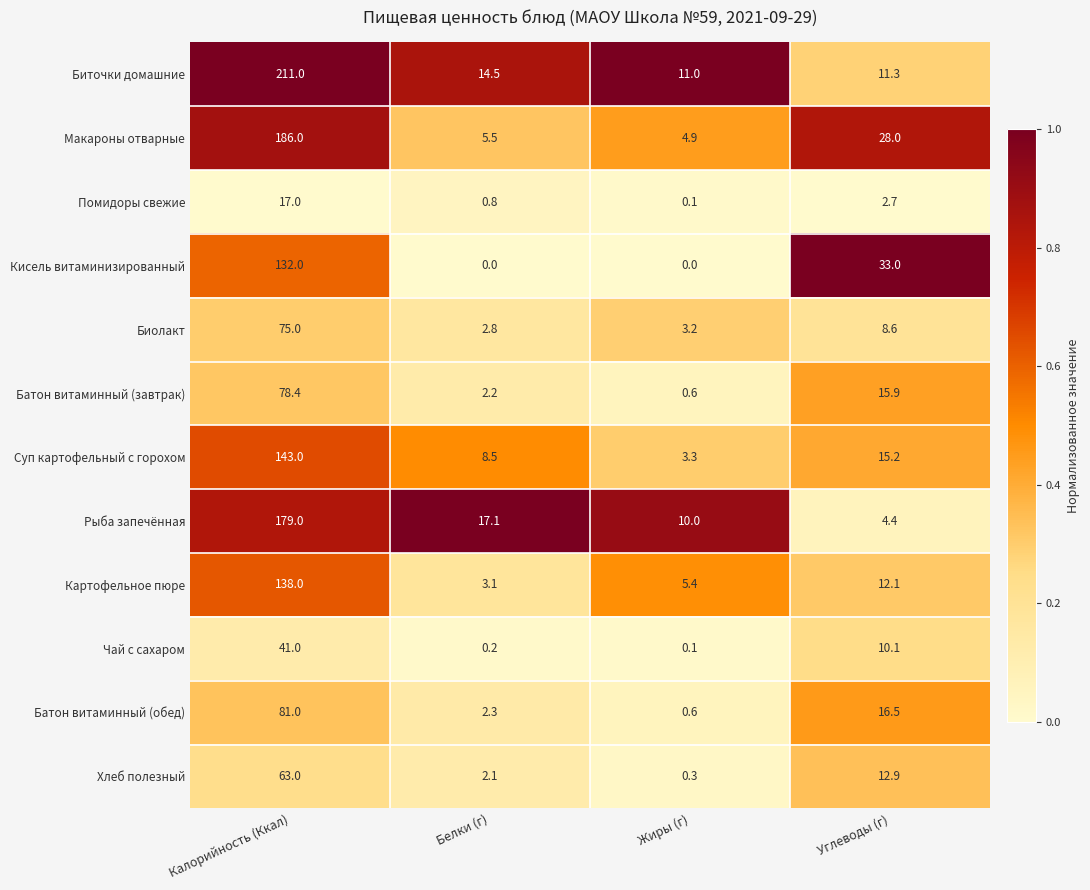

At which label is Помидоры свежие closest to 8?

Углеводы (г)